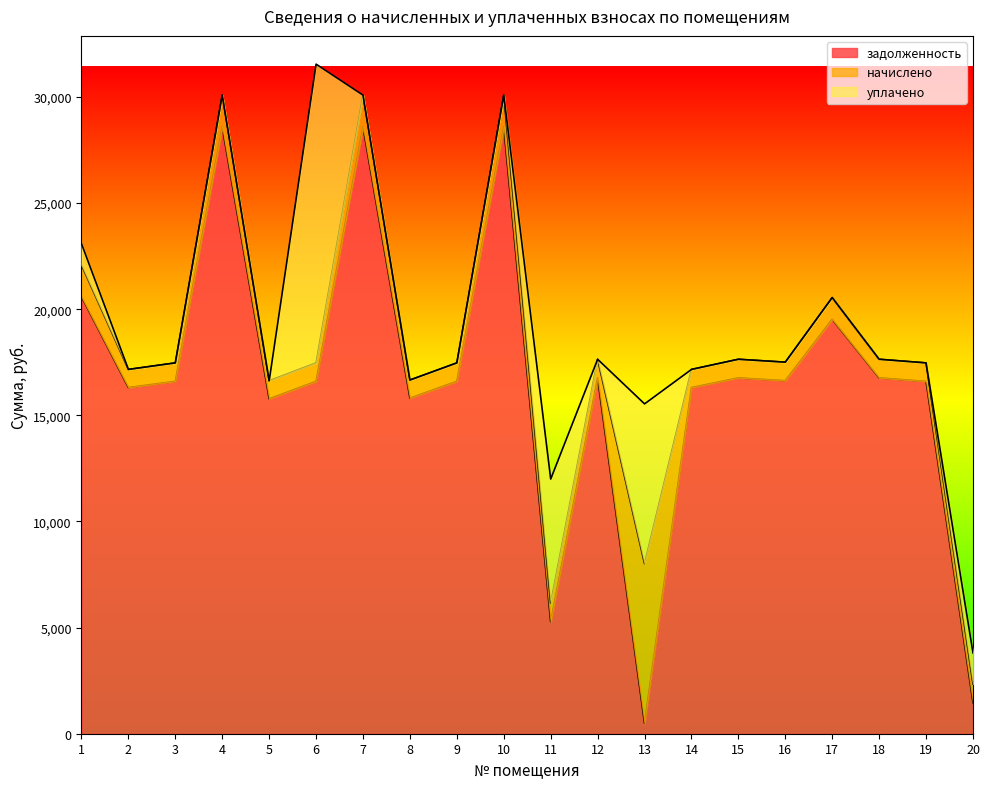

True or false: уплачено and задолженность cross at least once.

True